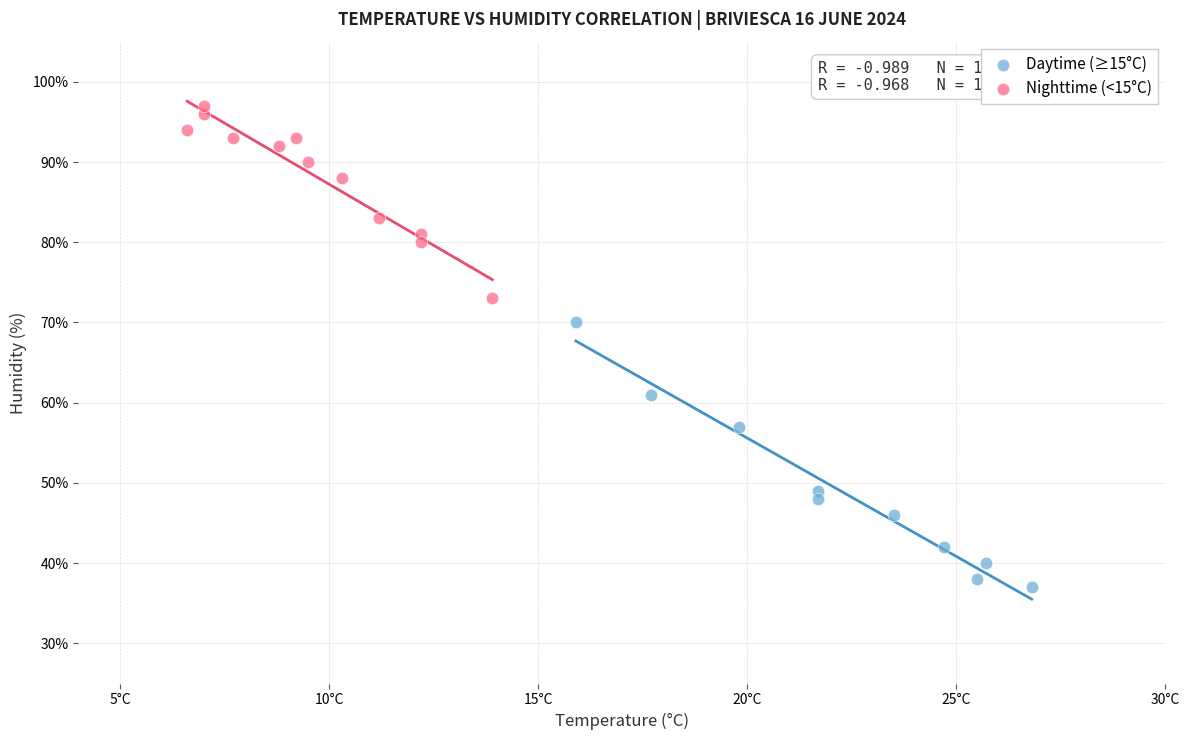

Which series contains the lowest Y value?

Daytime (≥15°C)